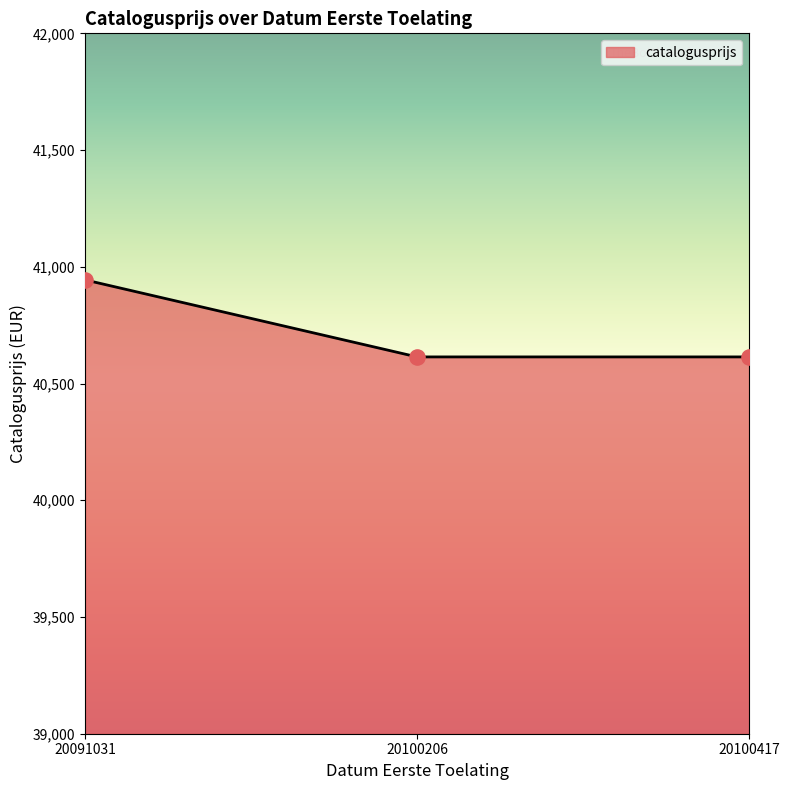

Between 20100417 and 20091031, which is larger?

20091031